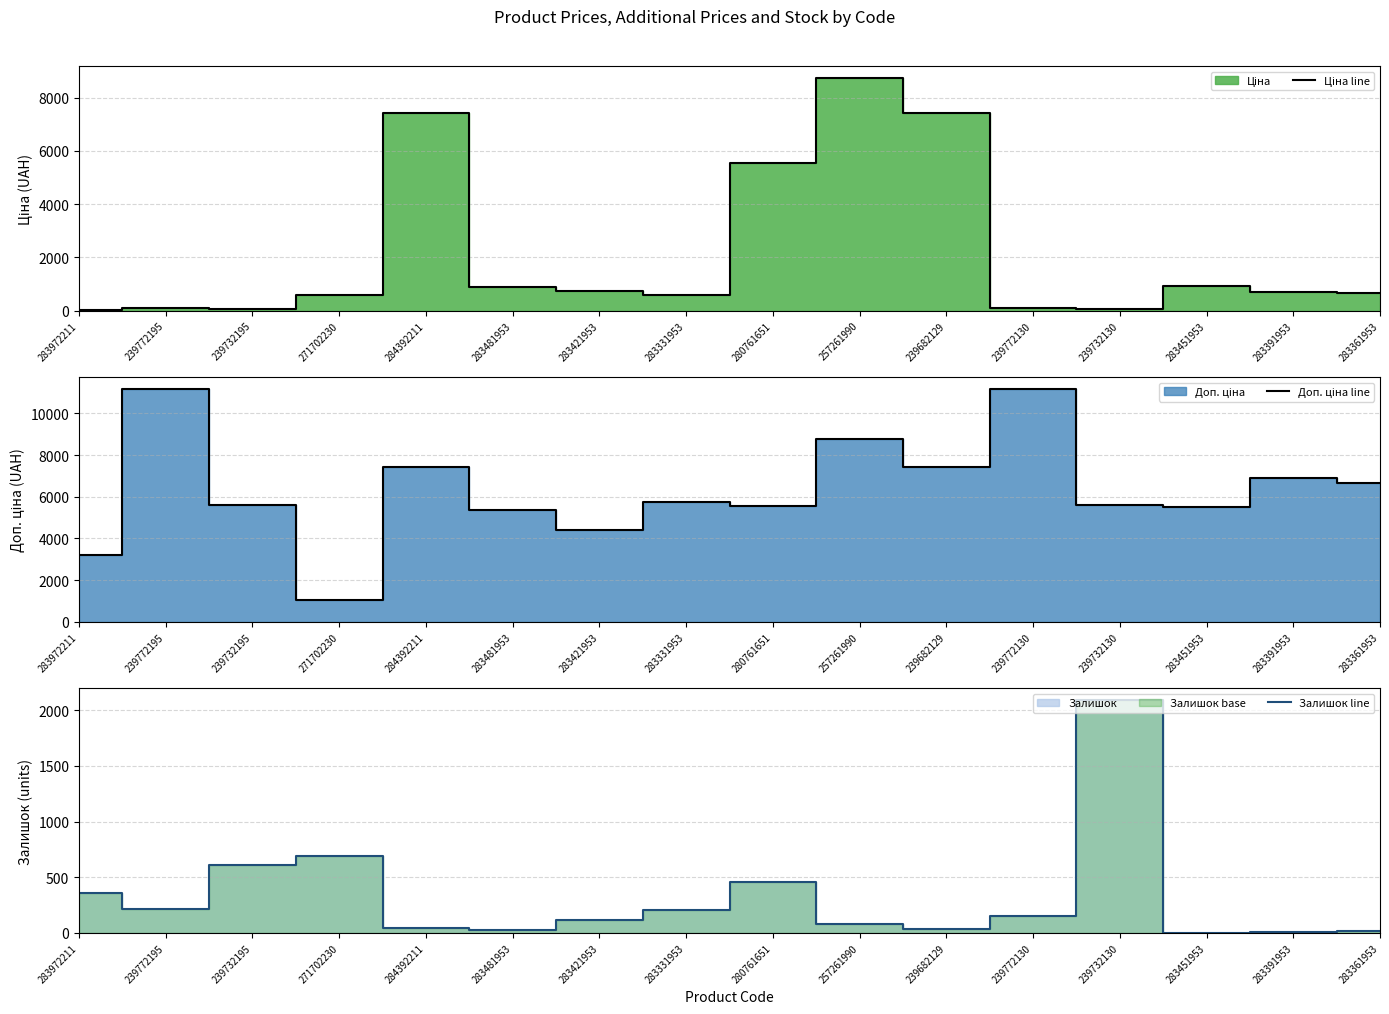

The Залишок line series shows 1142.4 at 239732130. True or false?

False